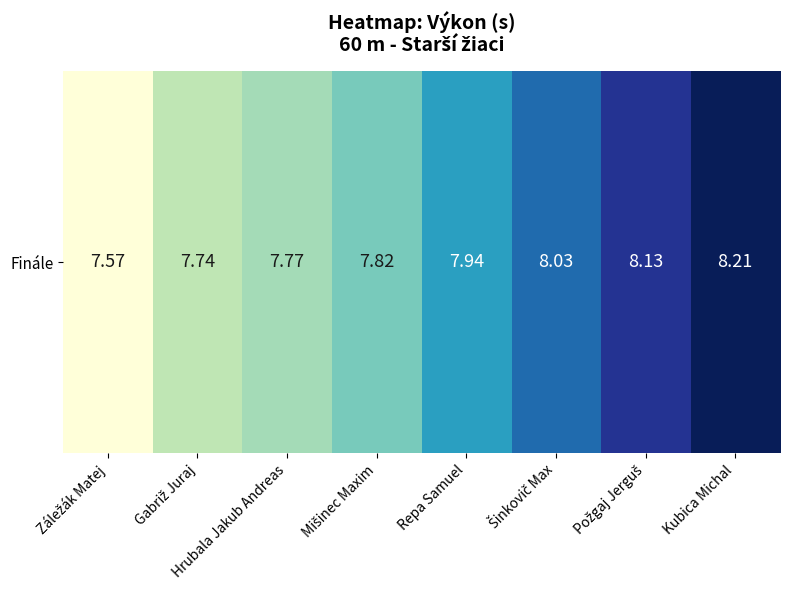

What is the maximum value shown in the chart?

8.2